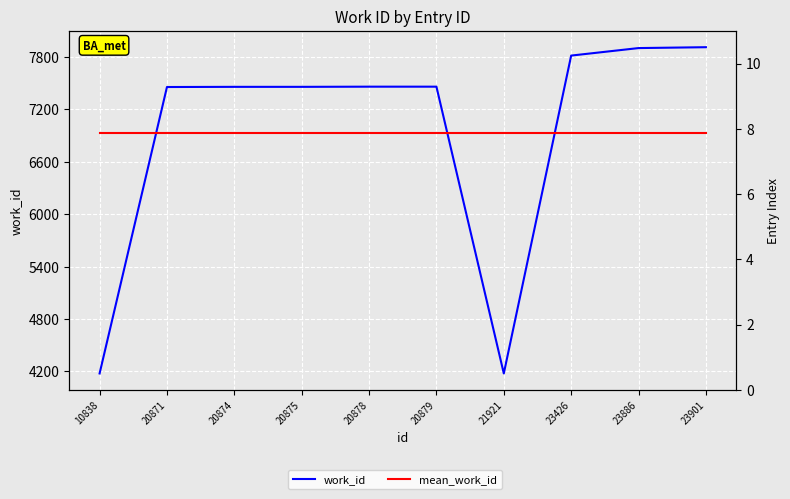

Which has a higher value, 20874 or 20878?

20878